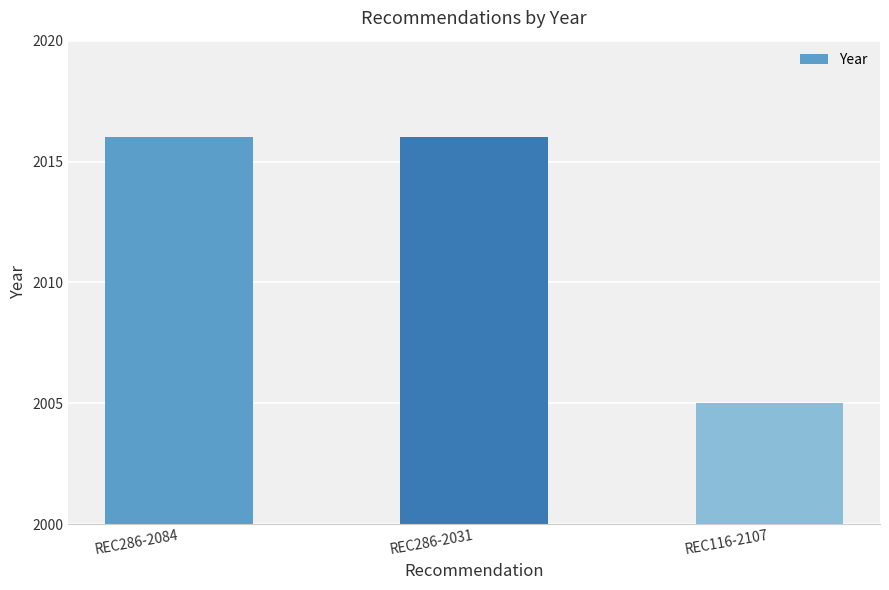

Are the bars horizontal?

No